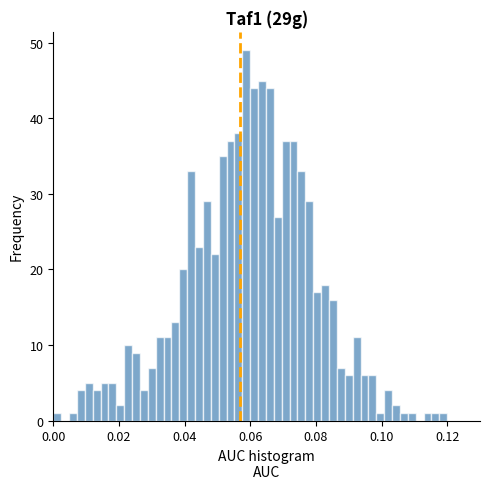

Read against the x-axis, roughly where is the centre of the tallest bar?

0.058